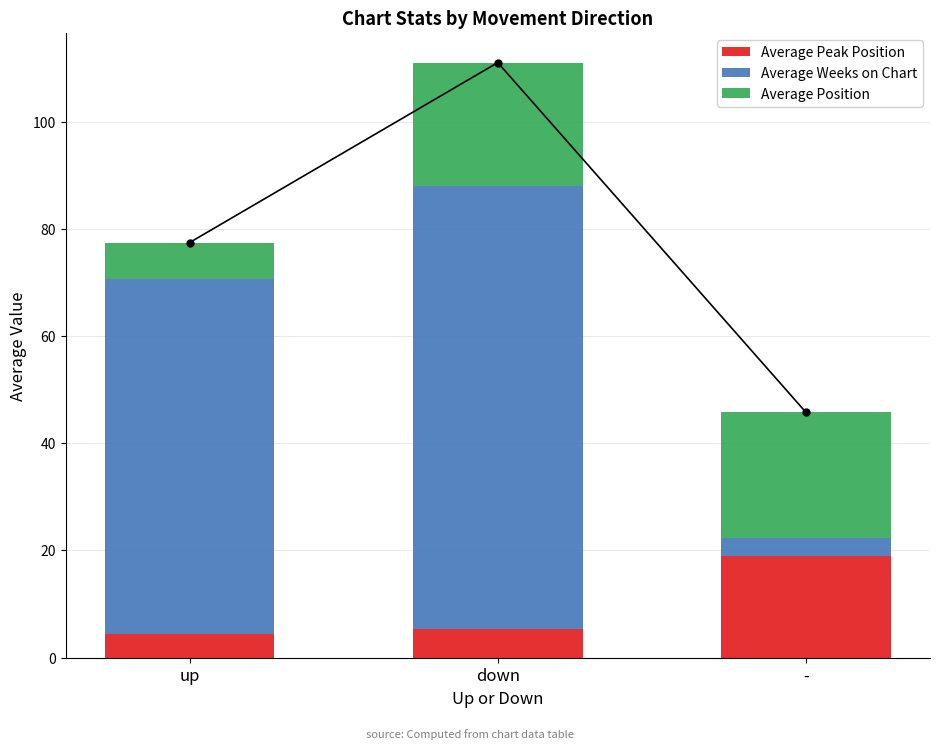

Rank the series by their average value, from highest to lowest.

Average Weeks on Chart, Average Position, Average Peak Position